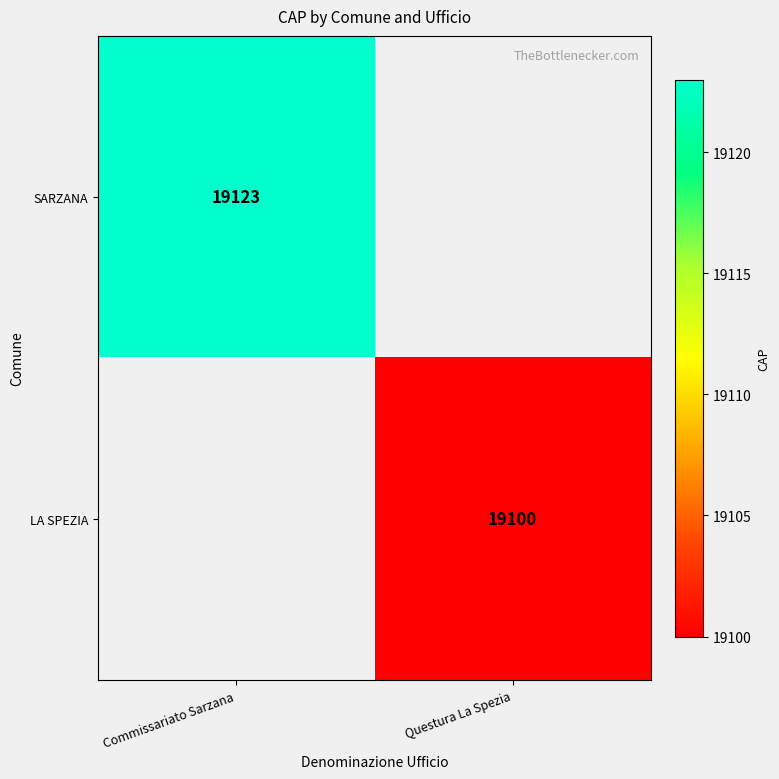

True or false: LA SPEZIA has a value of 10666 at Questura La Spezia.

False